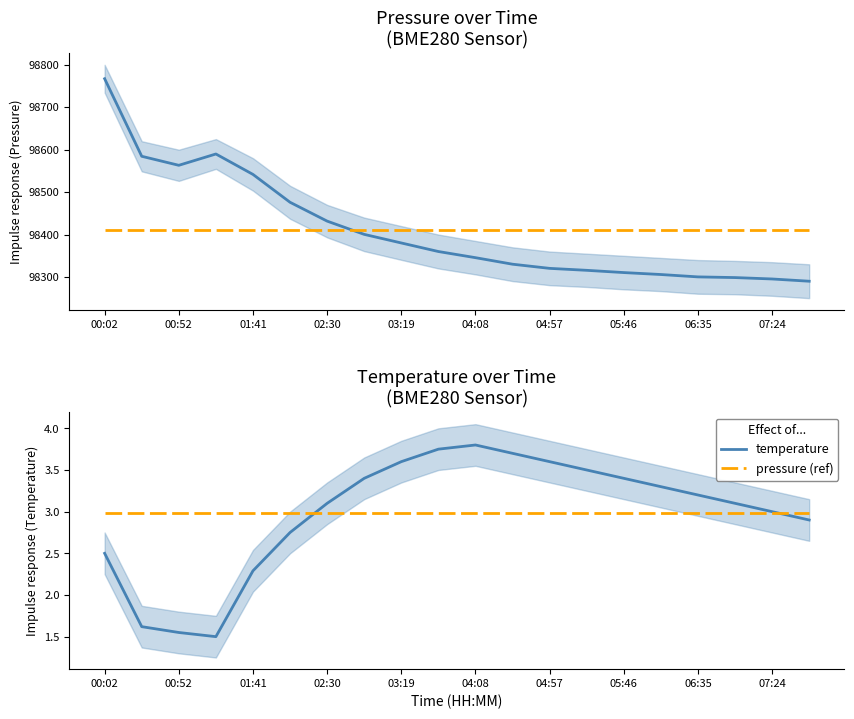

Does the chart have visible grid lines?

No